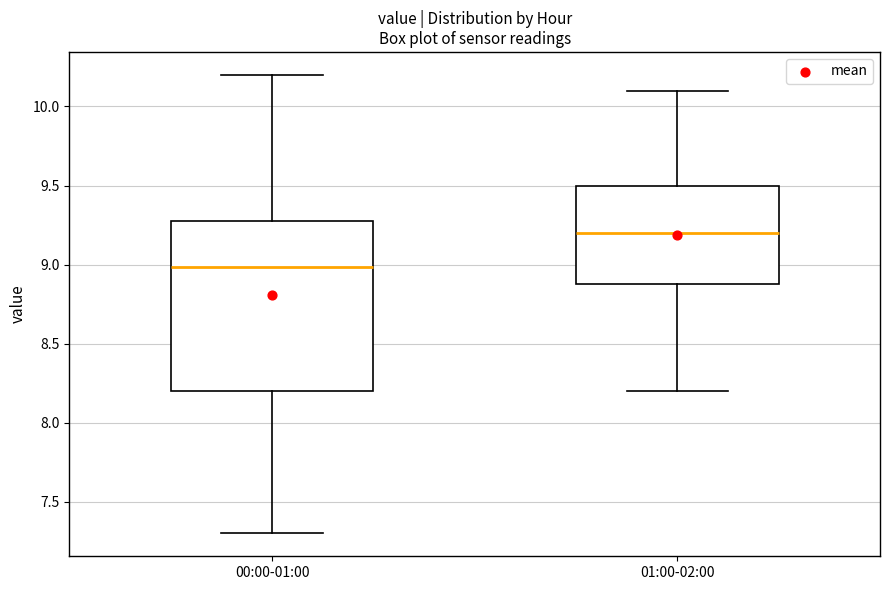

Where is the lower edge of the box for 00:00-01:00 on the y-axis? The values are not printed on the chart, so give them approximately, as read against the axis.

8.20